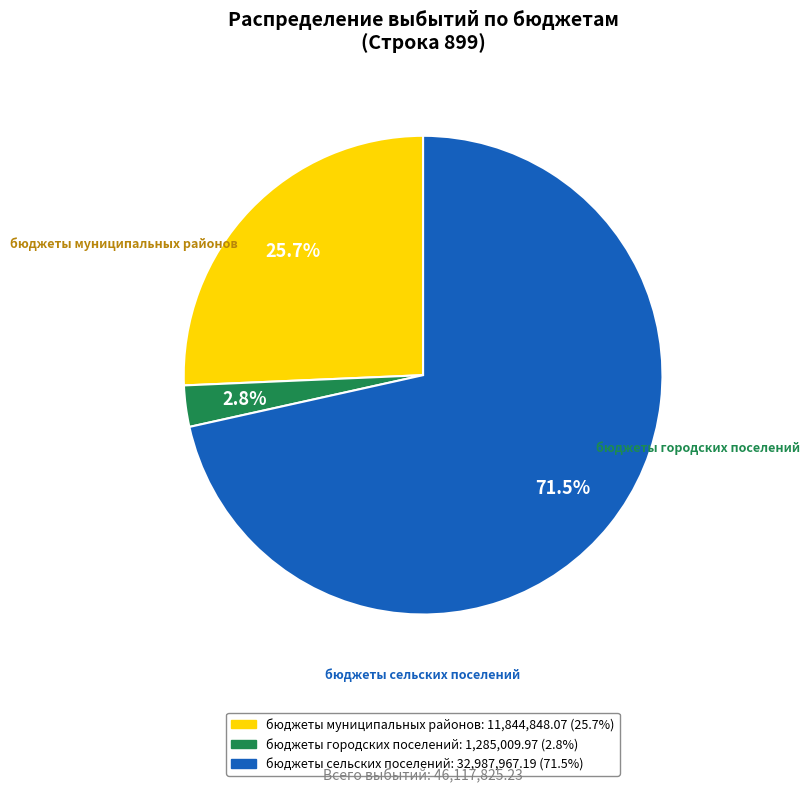

What percentage do бюджеты сельских поселений and бюджеты муниципальных районов together represent?

97.2%